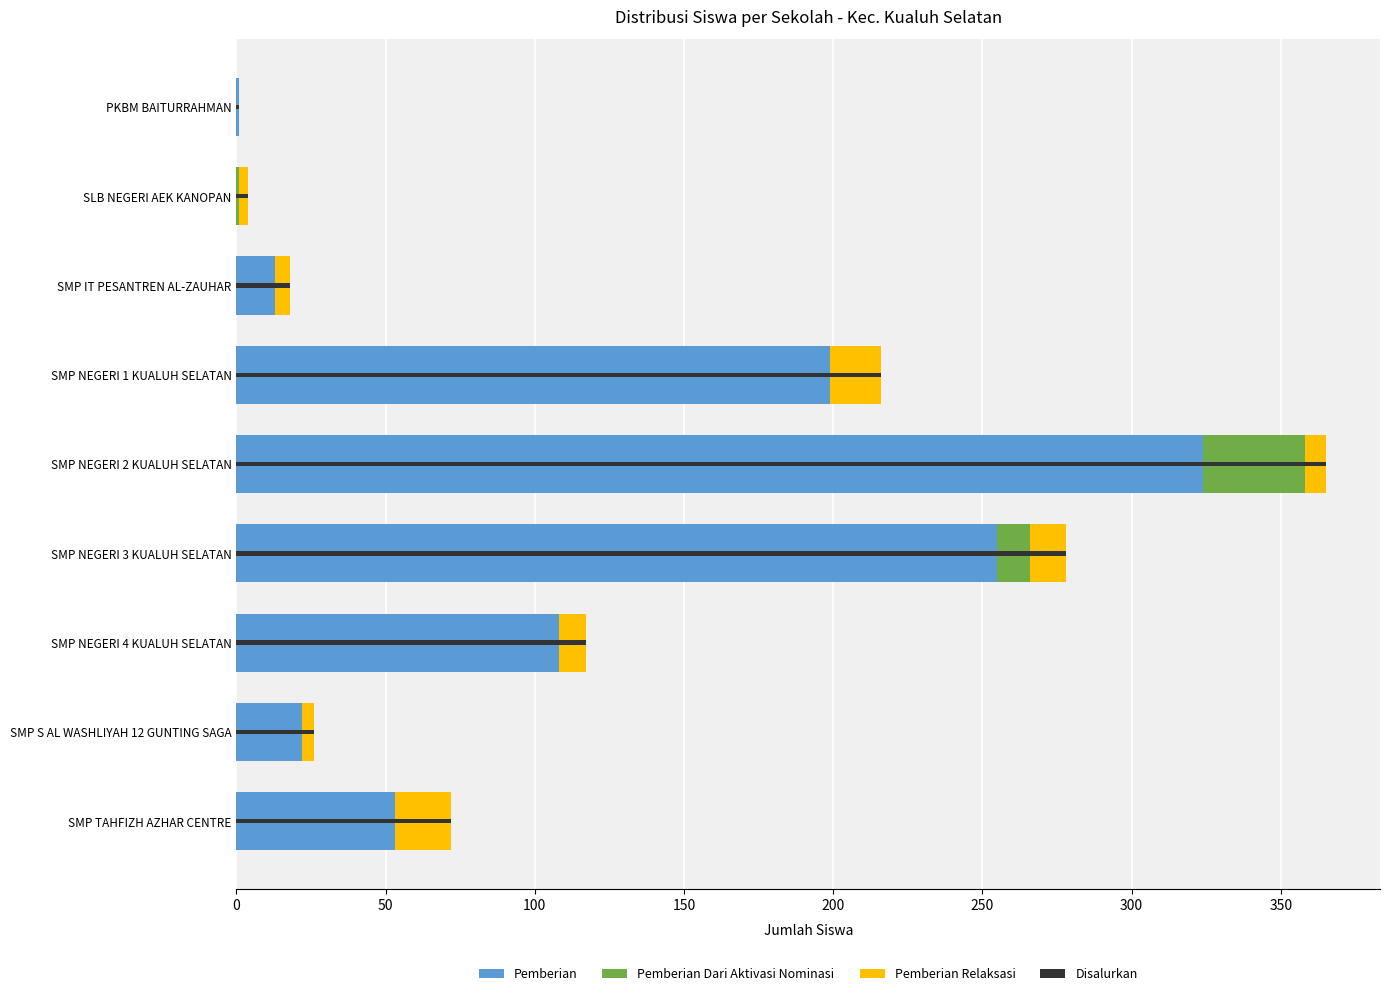

What is the greatest value displayed?

365